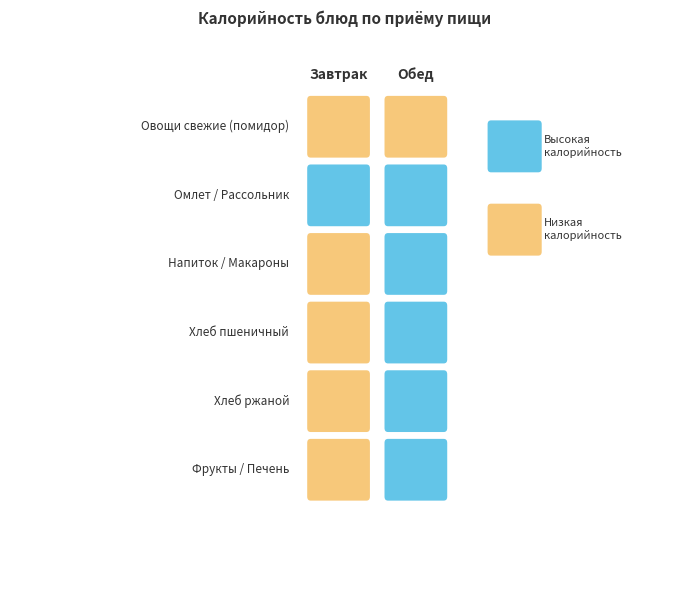

At which label does Завтрак first exceed 96?

Омлет / Рассольник